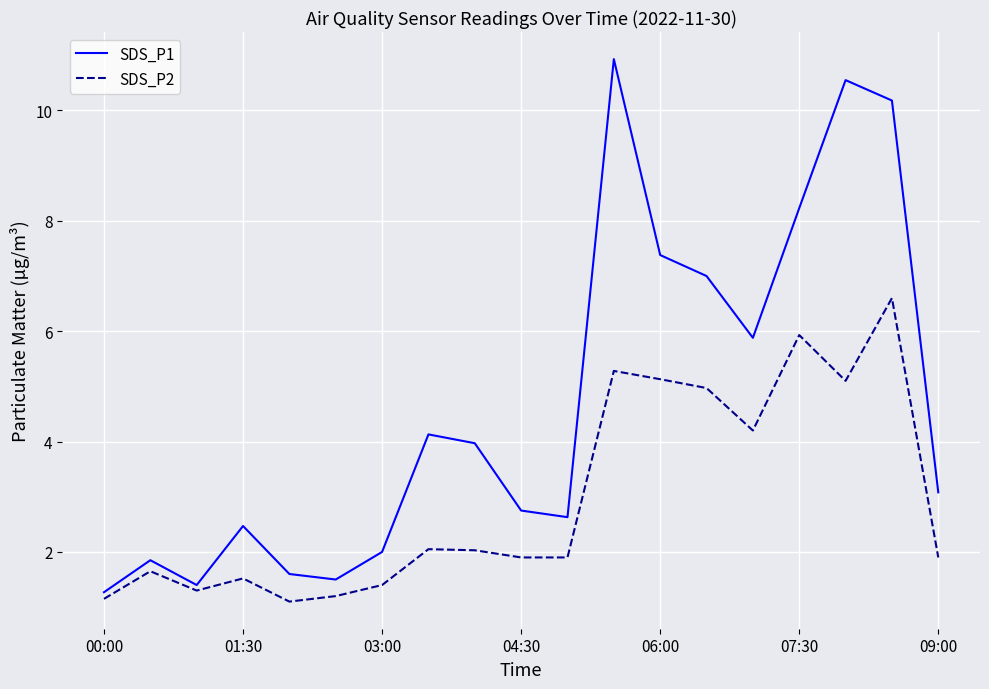

True or false: SDS_P2 has more than 2 points higher than both neighbors.

True